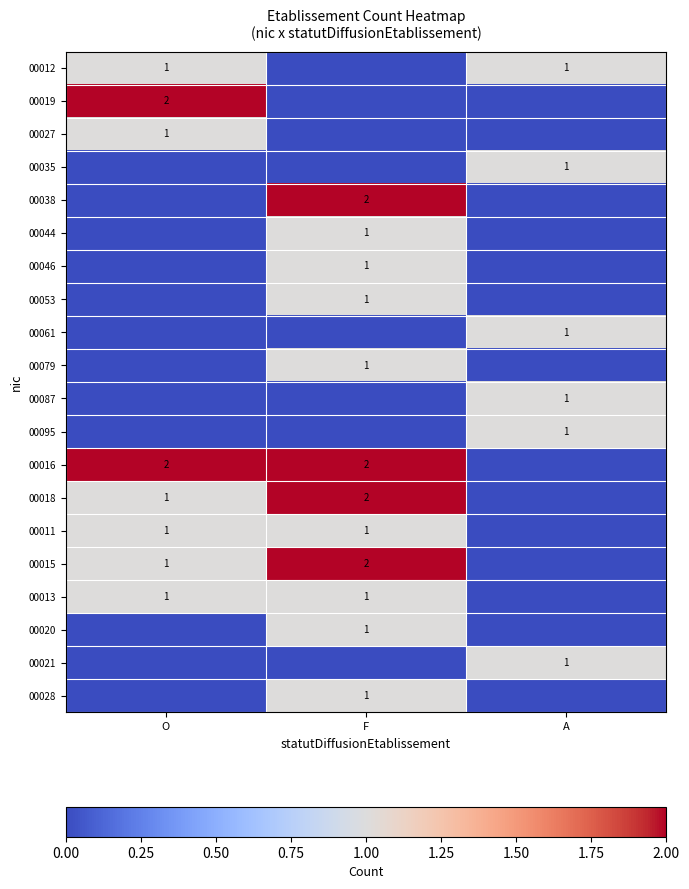

The 00021 series shows 1 at A. True or false?

True